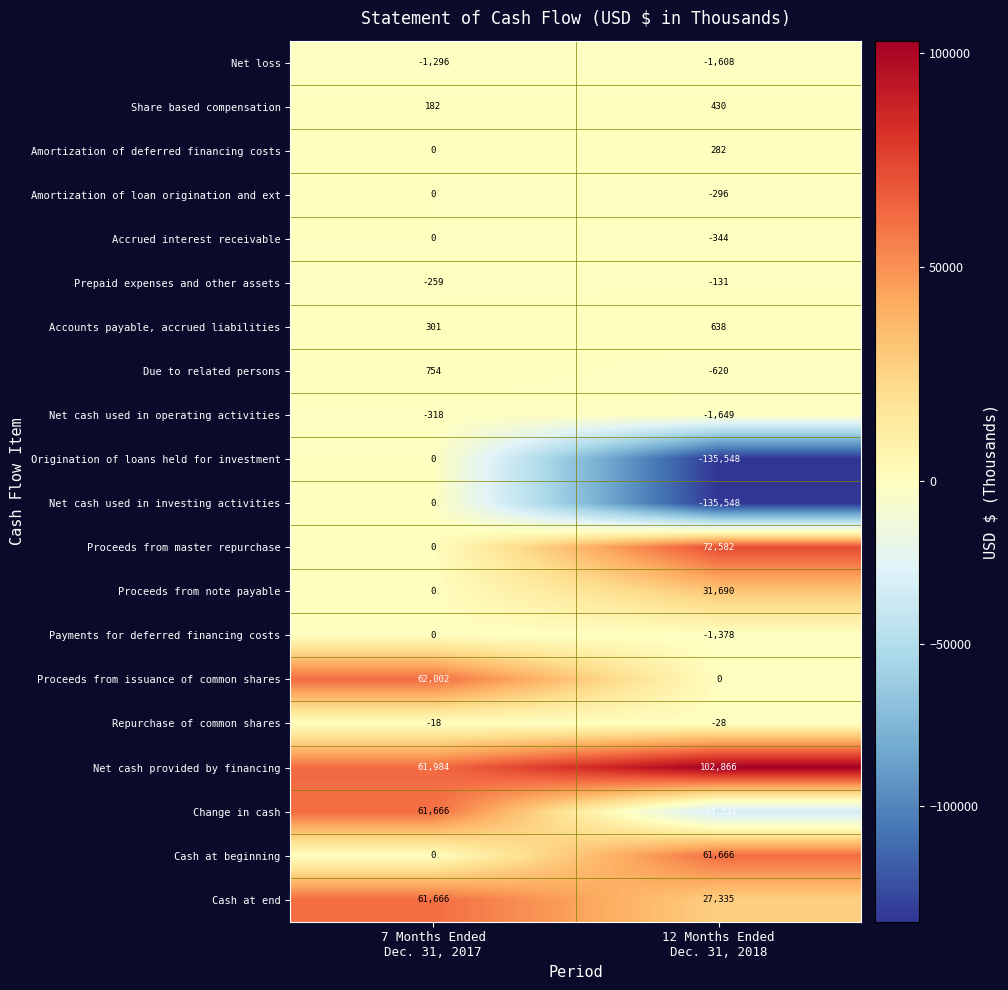

What is the greatest value displayed?

102866